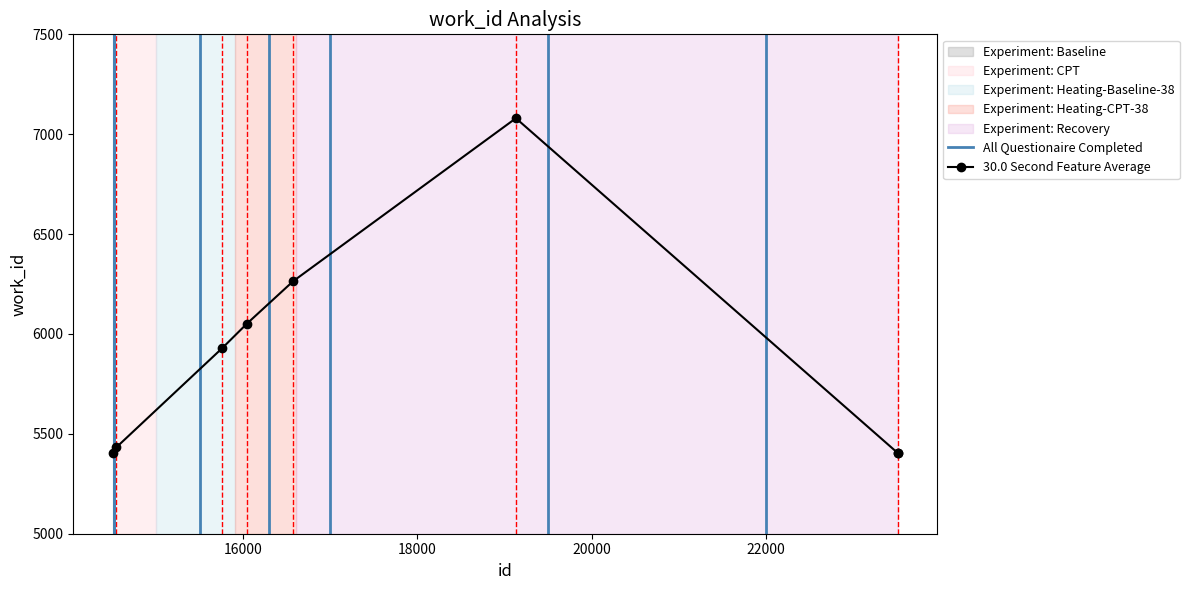

Where is the data nearest to the value 6242?

16572